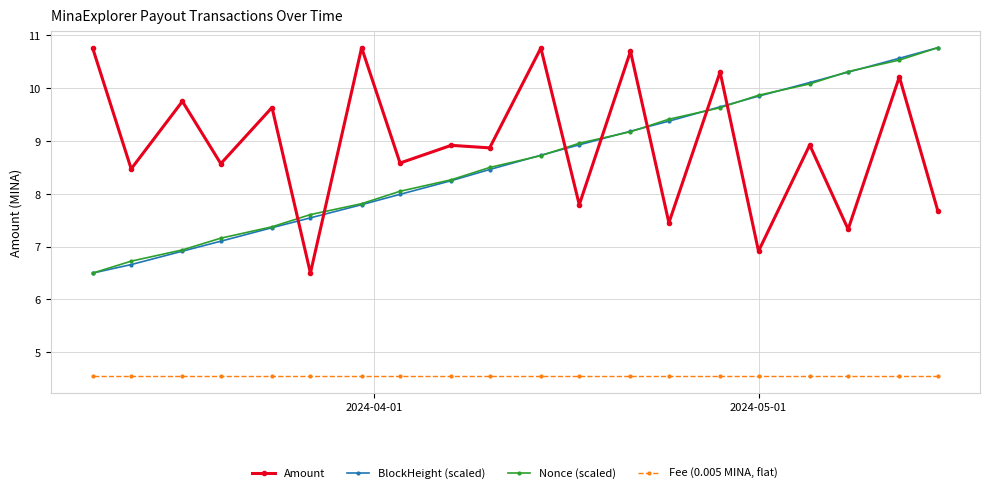

Which series has the largest total across all categories?

Amount